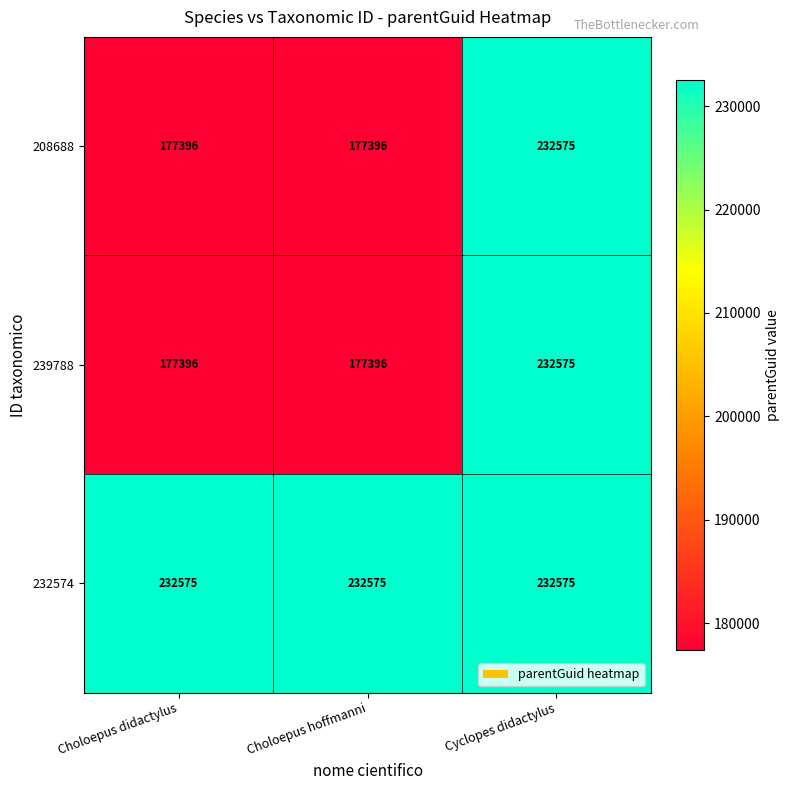

What is the approximate value of 208688 at Cyclopes didactylus, to the nearest 100?

232600